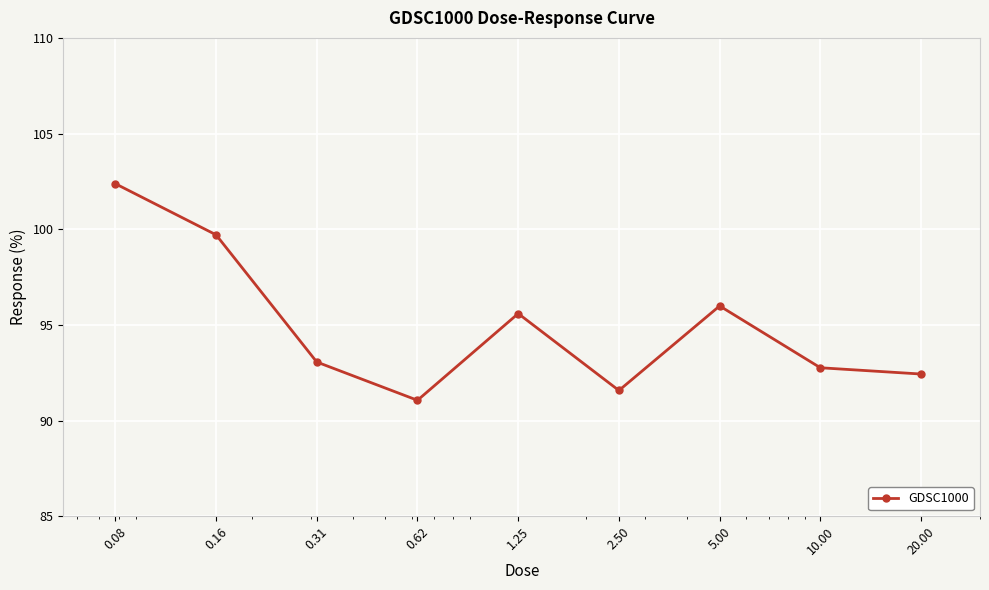

How many data points are less than 93?

4